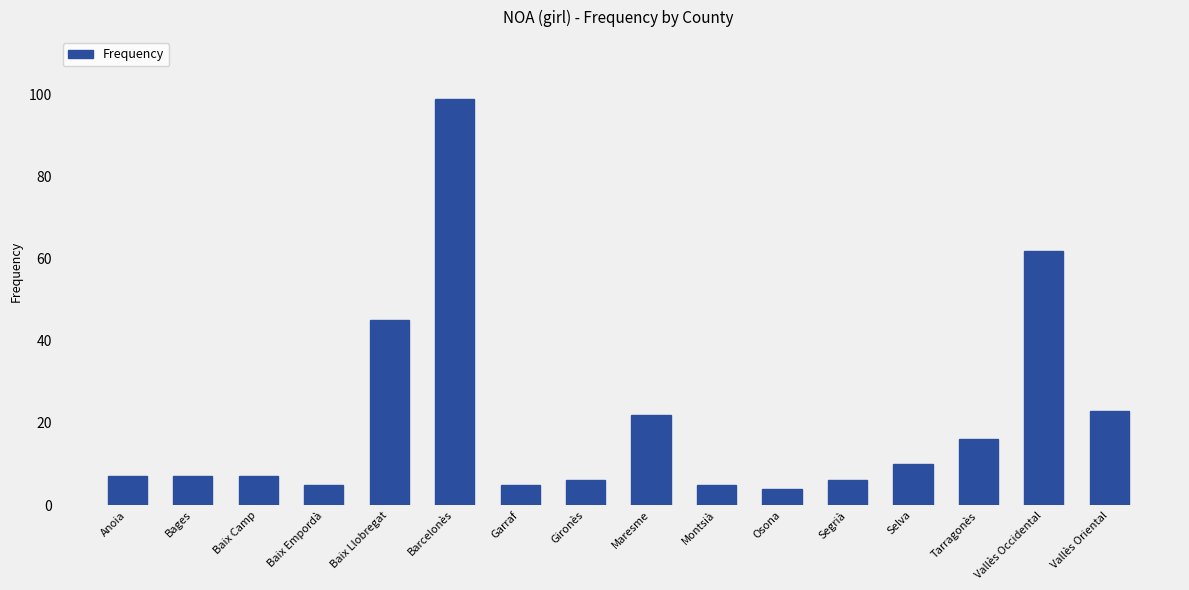

Are the bars horizontal?

No